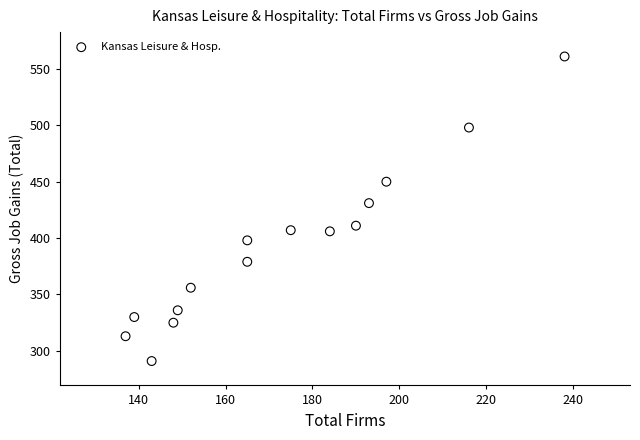

What is the range of X values (max minus min)?

101